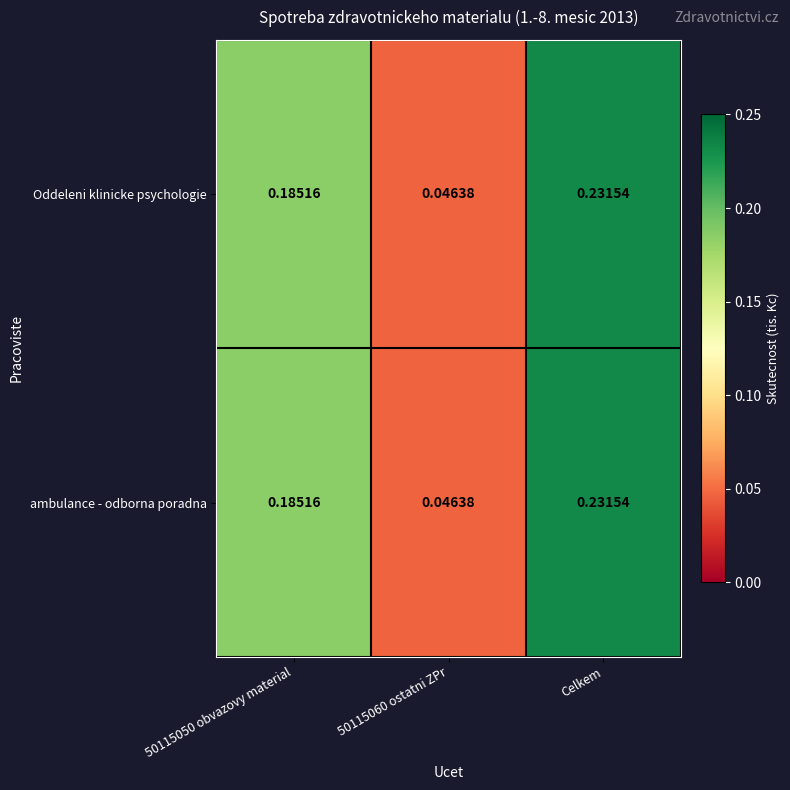

At which category is the sum across all series the highest?

Celkem